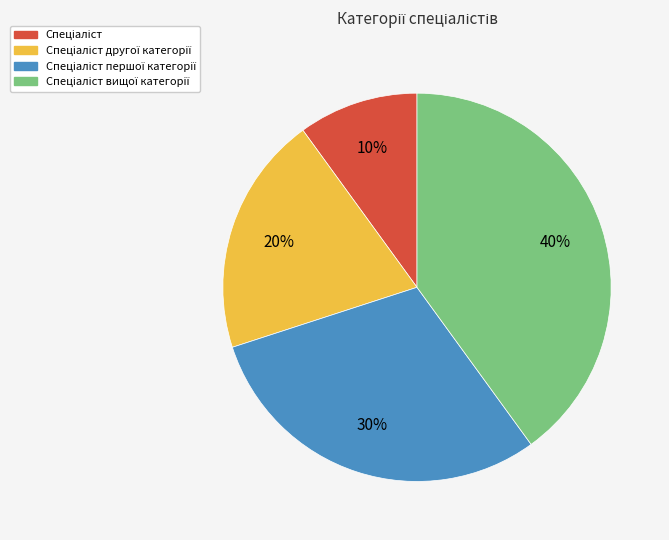

To the nearest percent, what is the difference between the largest and smallest slice percentages?

30%